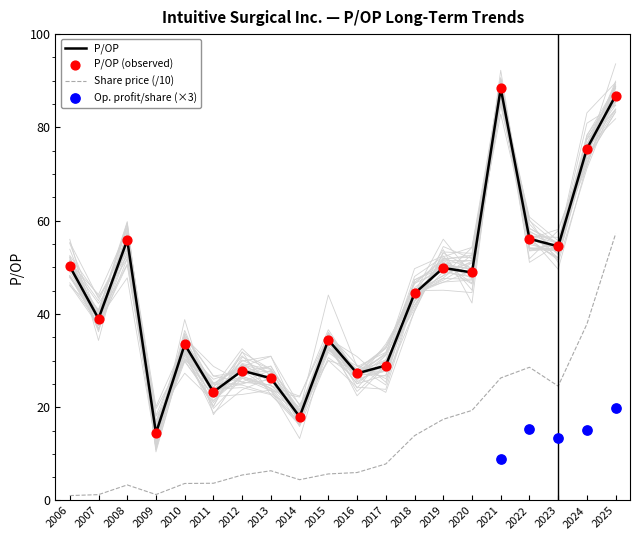

True or false: P/OP has a value of 16.6 at 2008.

False